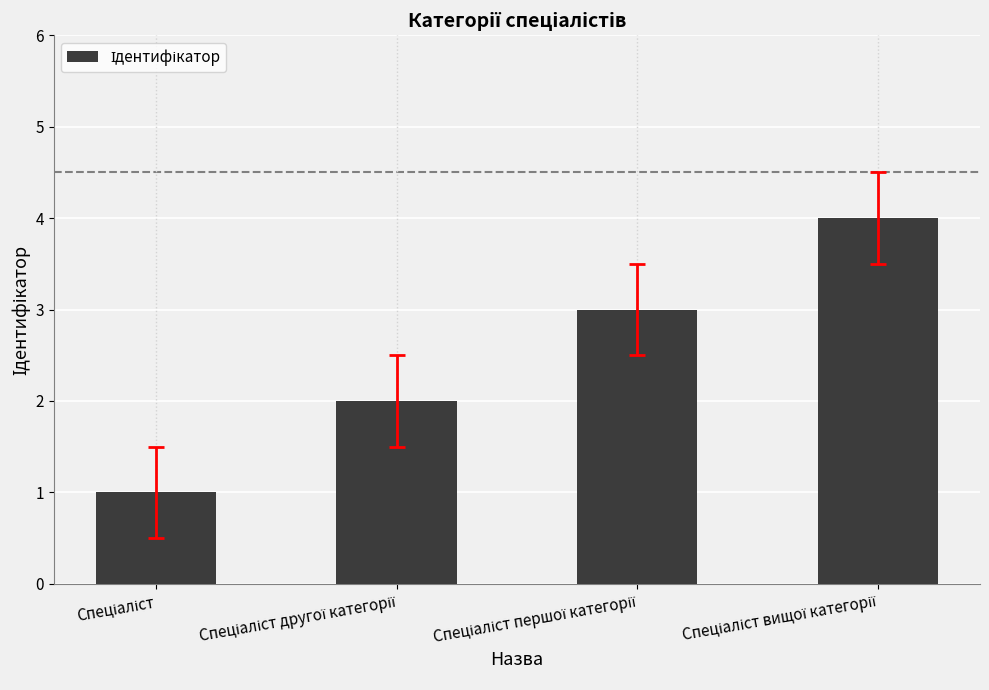

What is the sum of all values?

10